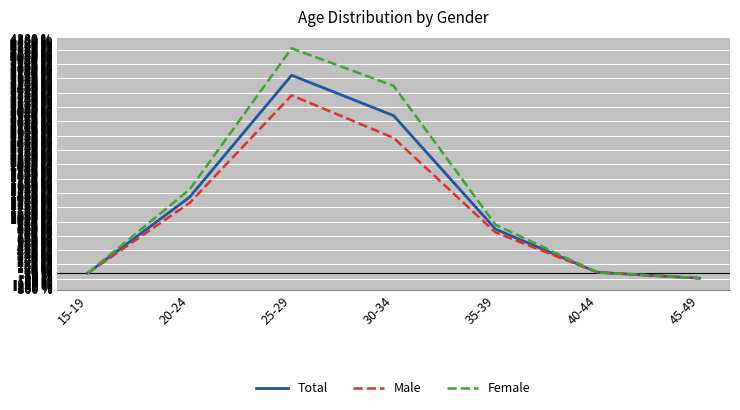

Which series has the largest range (max minus min)?

Female